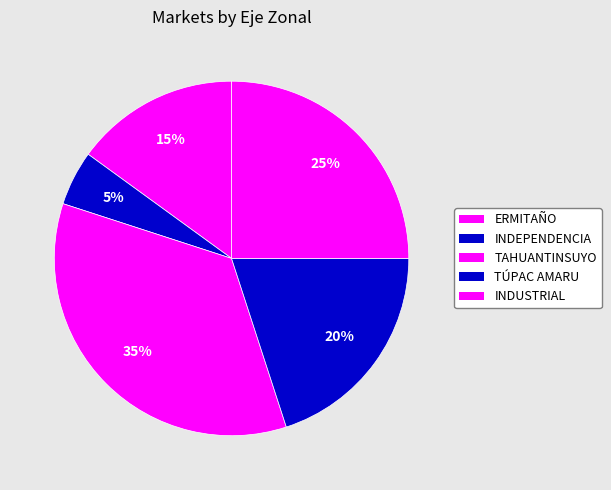

How many segments does this pie chart have?

5